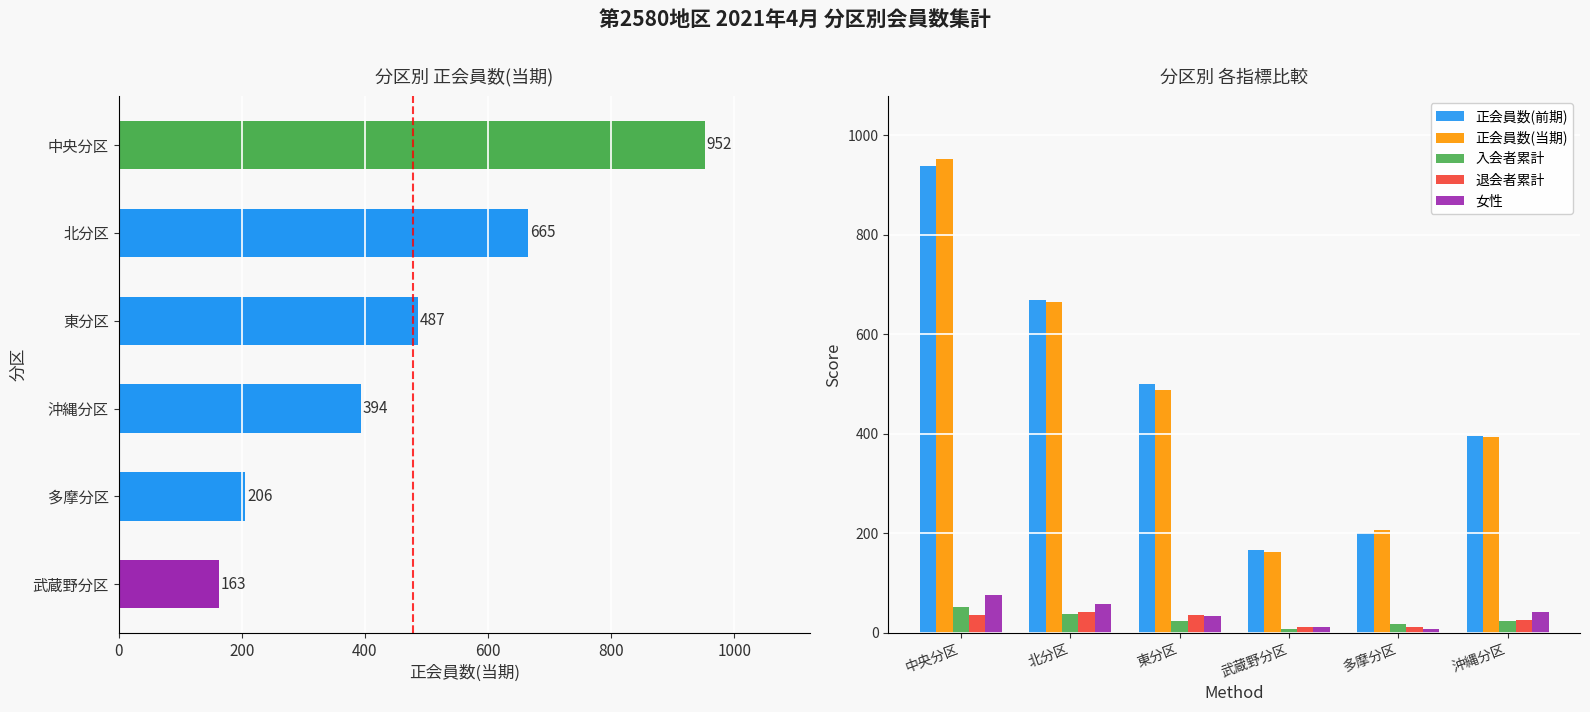

What is the sum of all 女性 values?

230